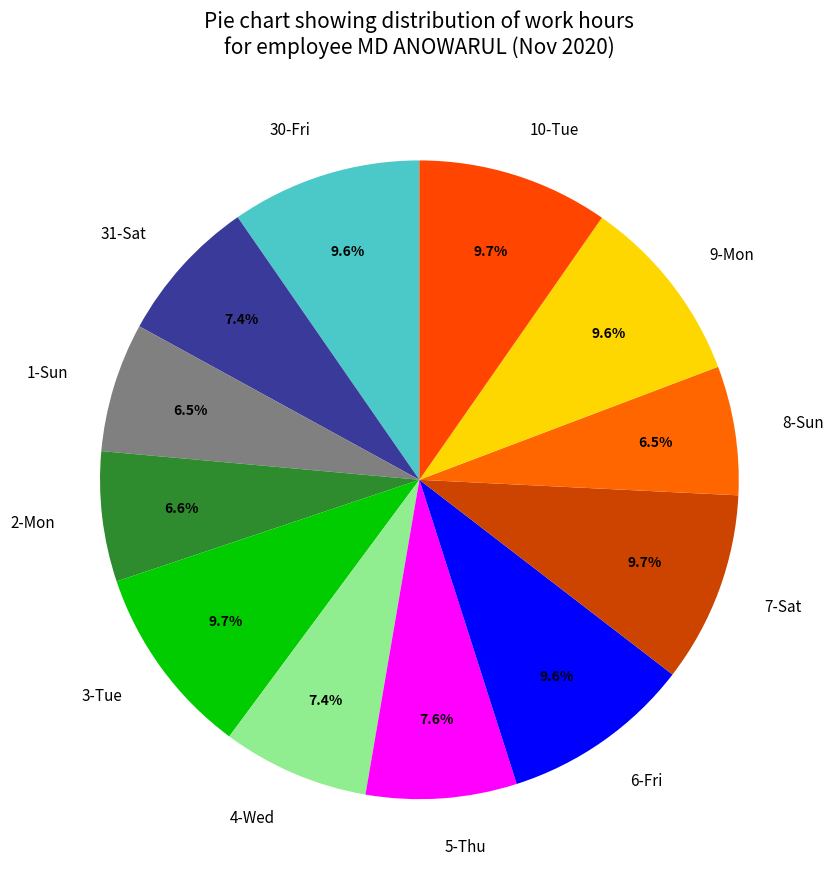

How much of the chart is everything except 31-Sat?

92.6%